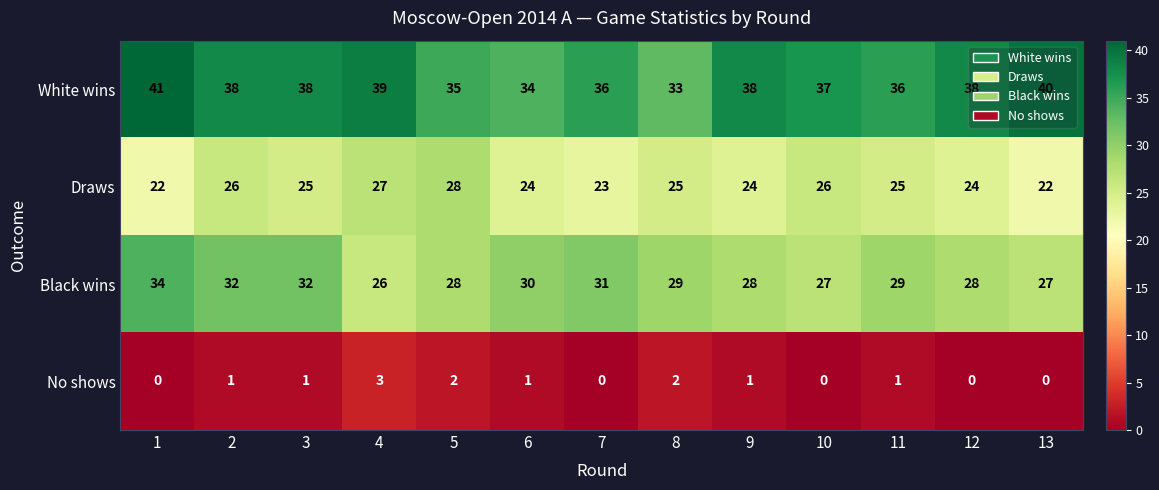

The Black wins series shows 56 at 1. True or false?

False